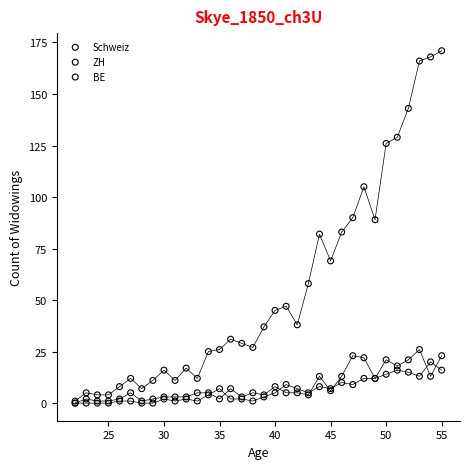

Which series contains the highest Y value?

Schweiz